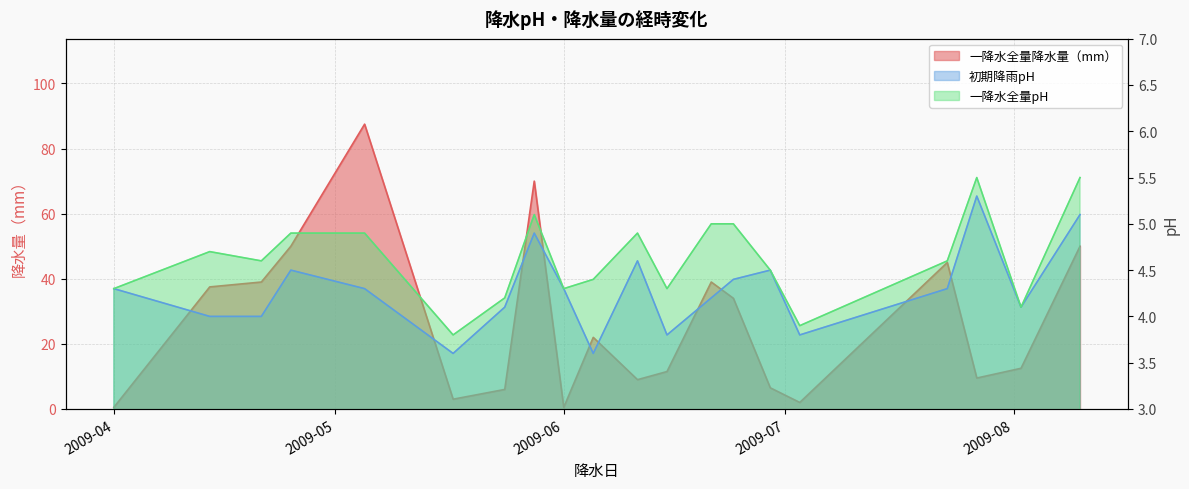

Where does the 一降水全量降水量（mm） series first go above 22?

2009-04-14